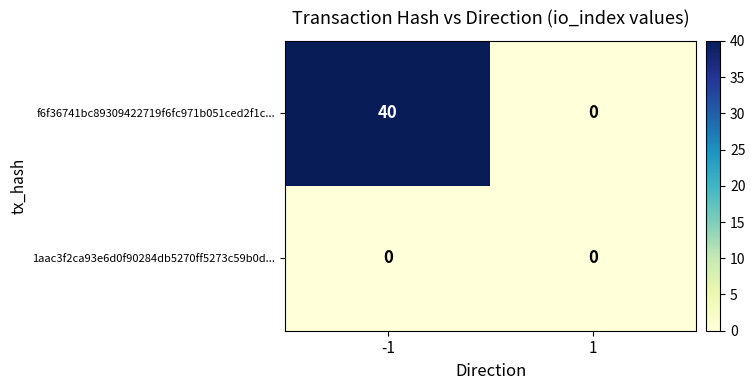

Which series has the largest range (max minus min)?

f6f36741bc89309422719f6fc971b051ced2f1c...